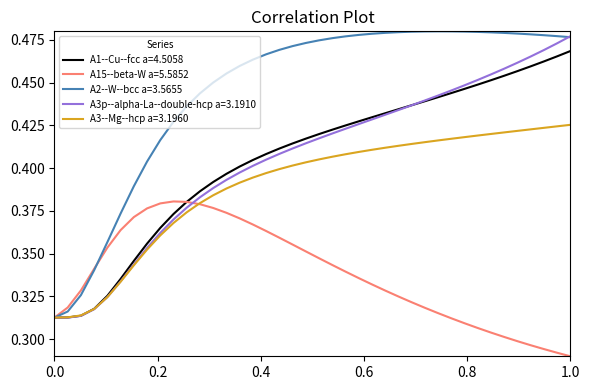

Which series has the largest total across all categories?

A2--W--bcc a=3.5655